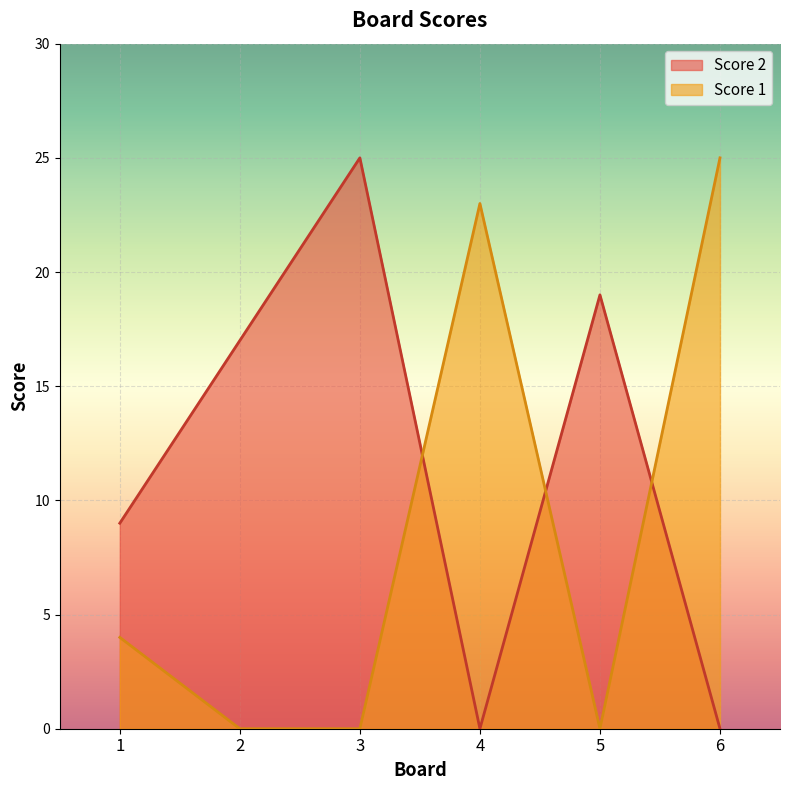

Is the value of Score 2 at 4 greater than the value of Score 1 at 4?

No